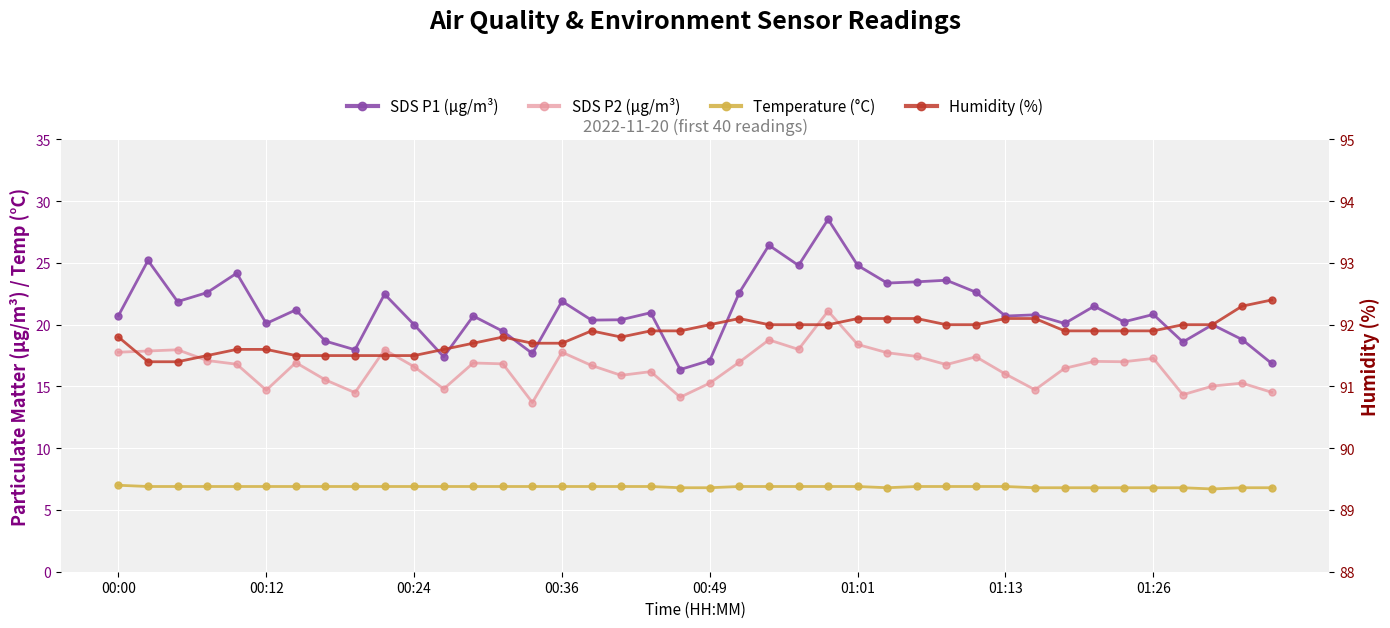

What is the sum of all Temperature (°C) values?

274.8